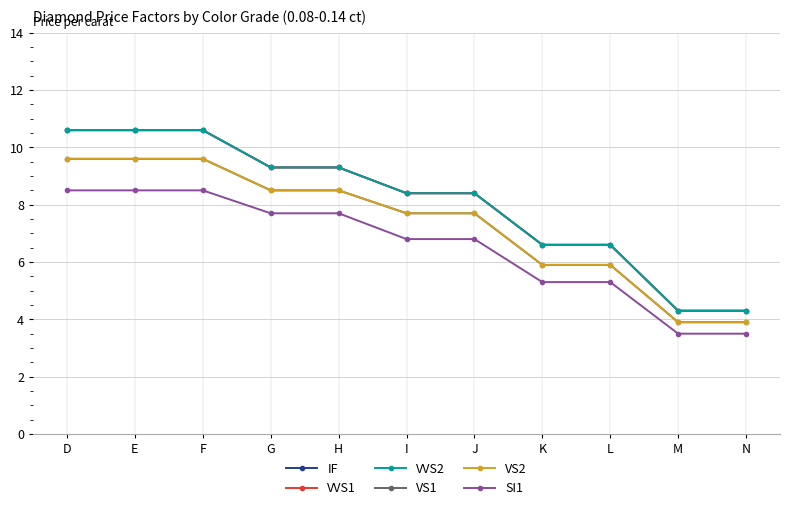

Is this an area chart (filled region under the line)?

No